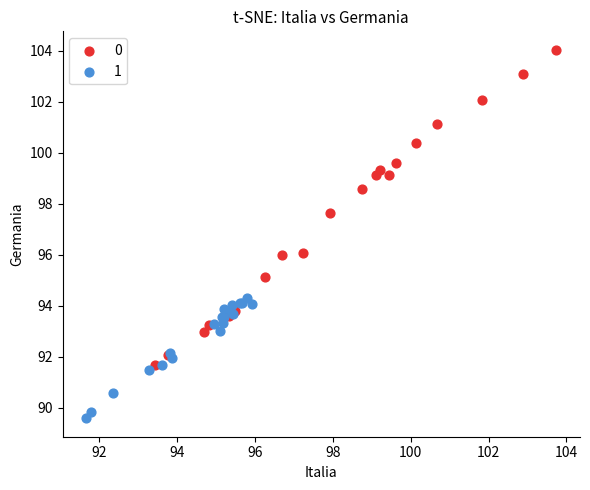

Which series reaches the maximum Y coordinate?

0